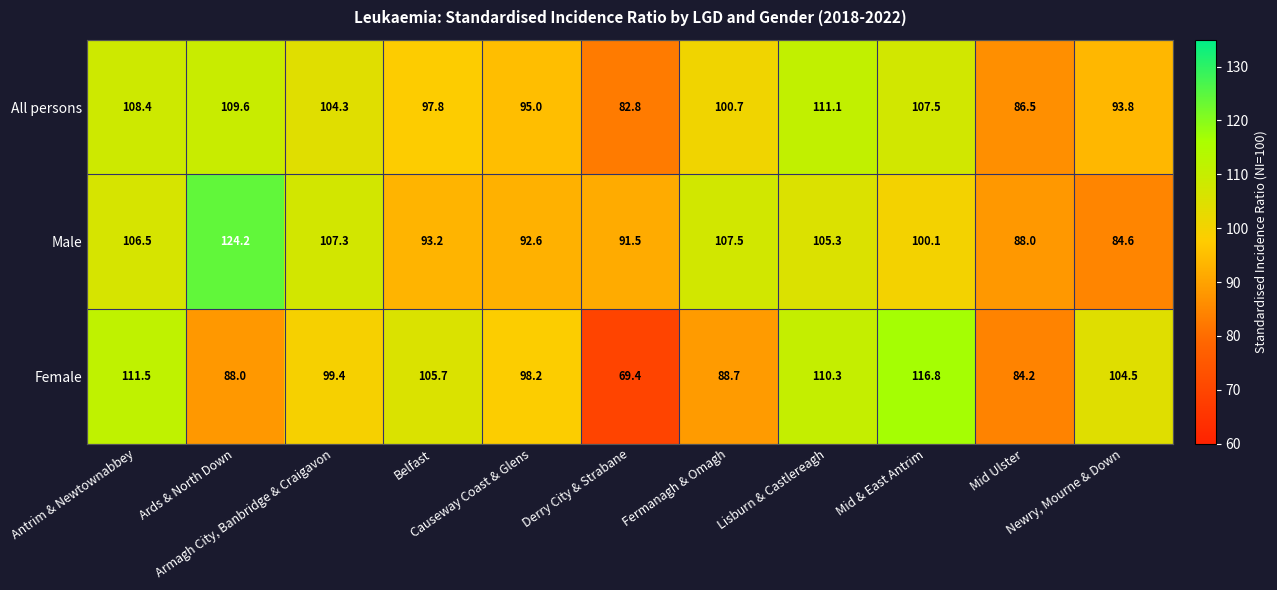

What is the average value of the All persons series?

99.8